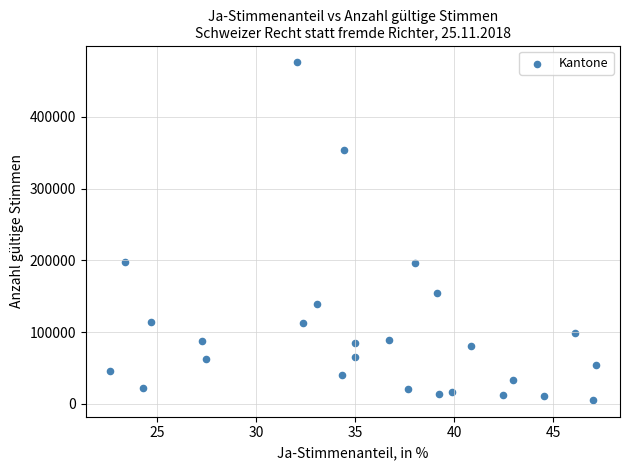

What is the range of Y values (max minus min)?

470421